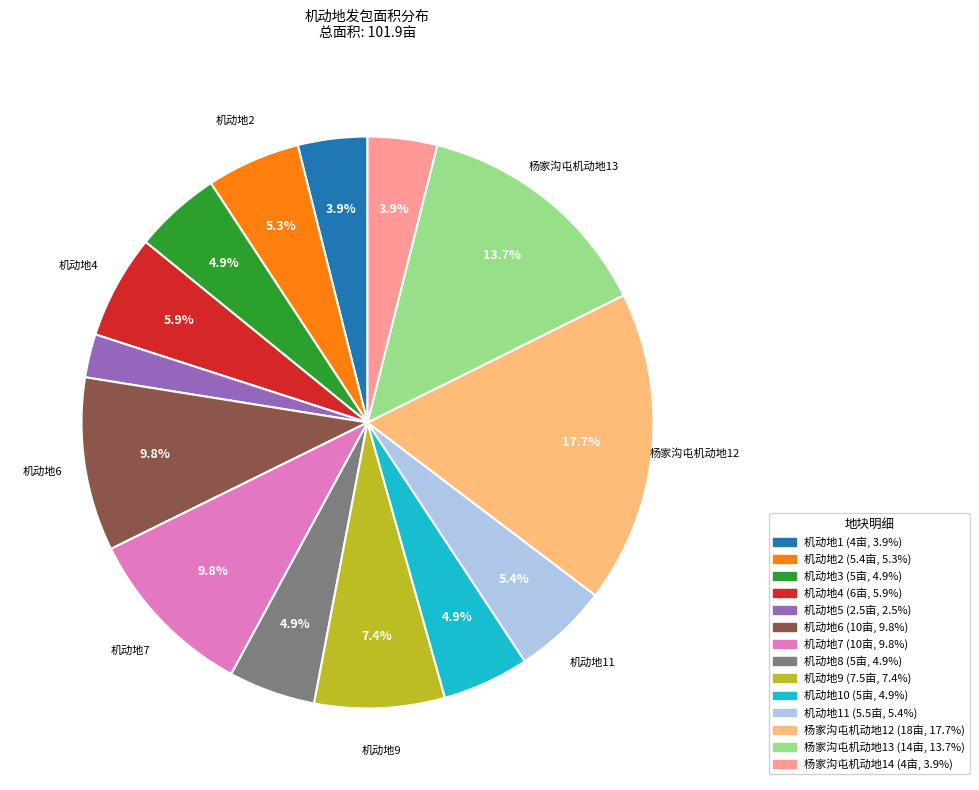

Does any single category account for the majority?

No